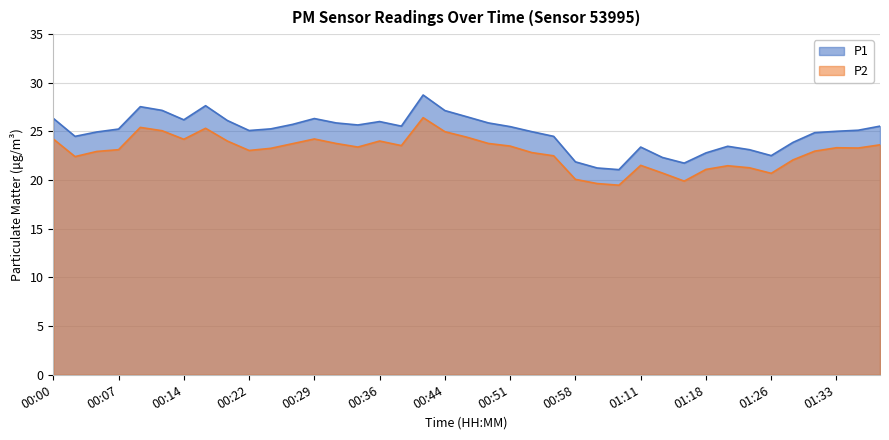

What is the maximum value shown in the chart?

28.8